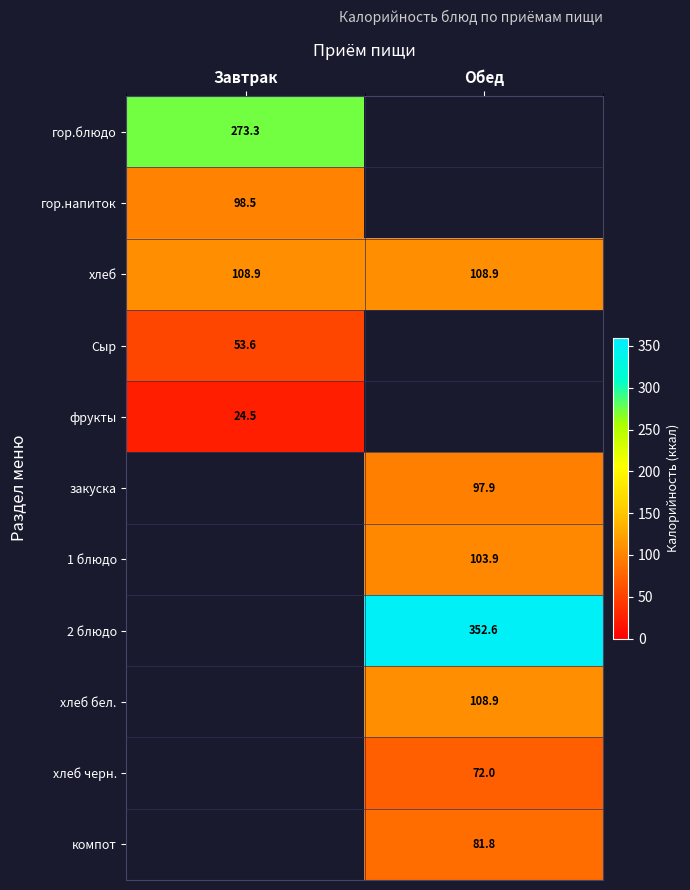

How many data points does each series have?

2